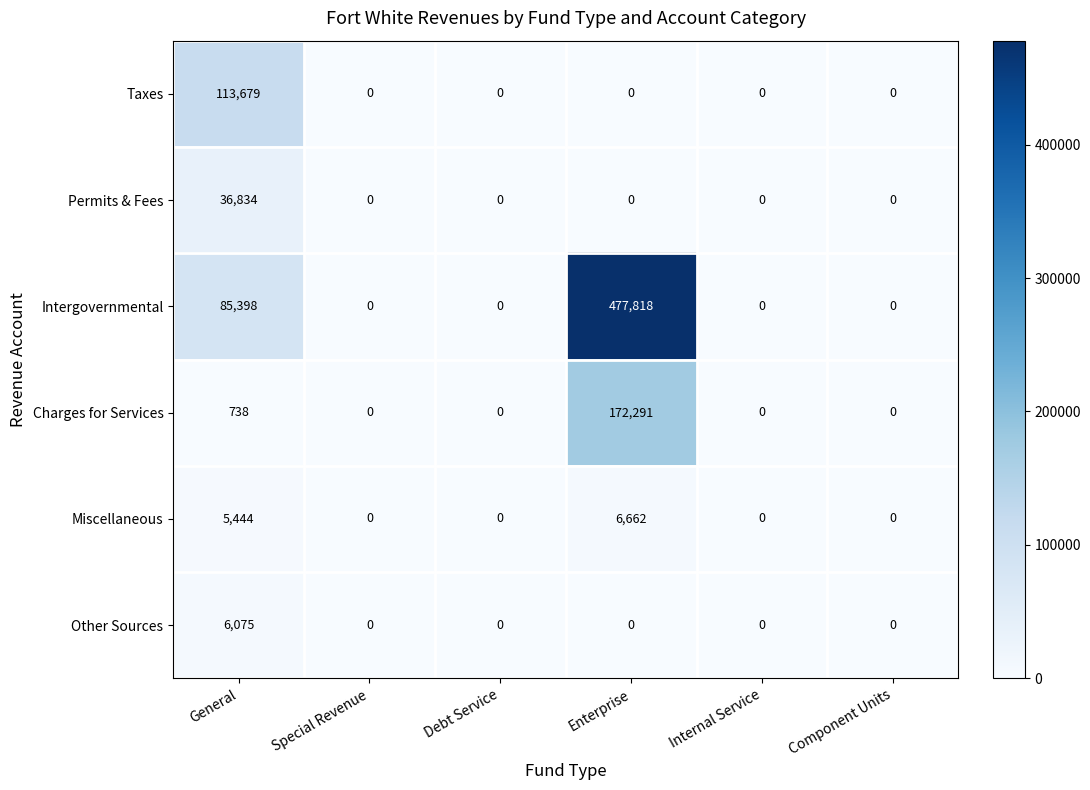

Is it true that Charges for Services equals 103257 at Internal Service?

False